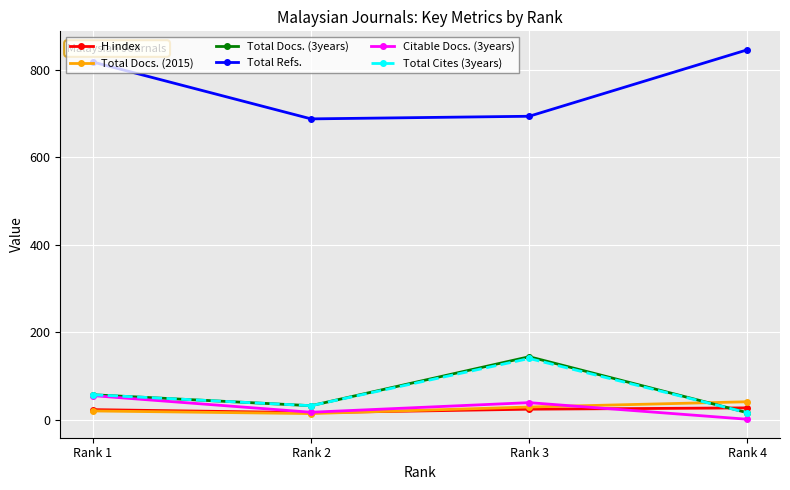

True or false: Total Refs. and Total Docs. (3years) intersect in this chart.

False